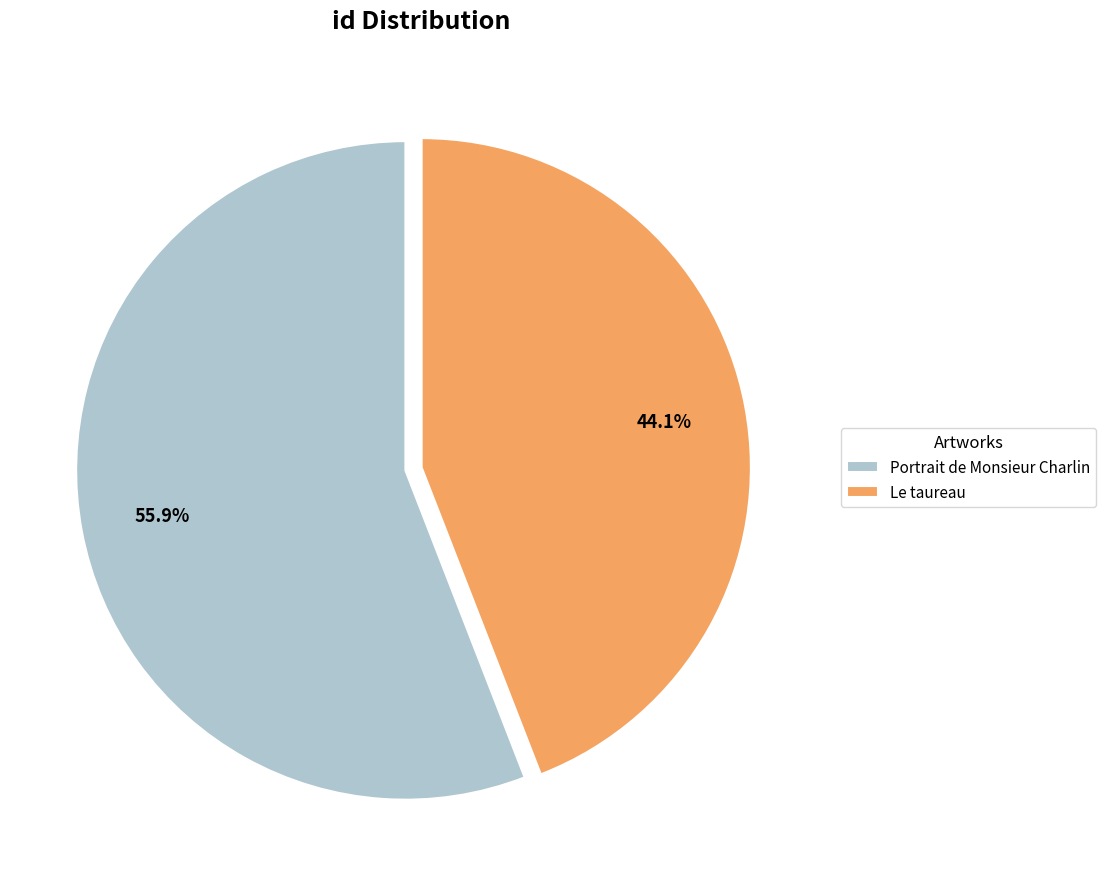

What is the majority slice?

Portrait de Monsieur Charlin